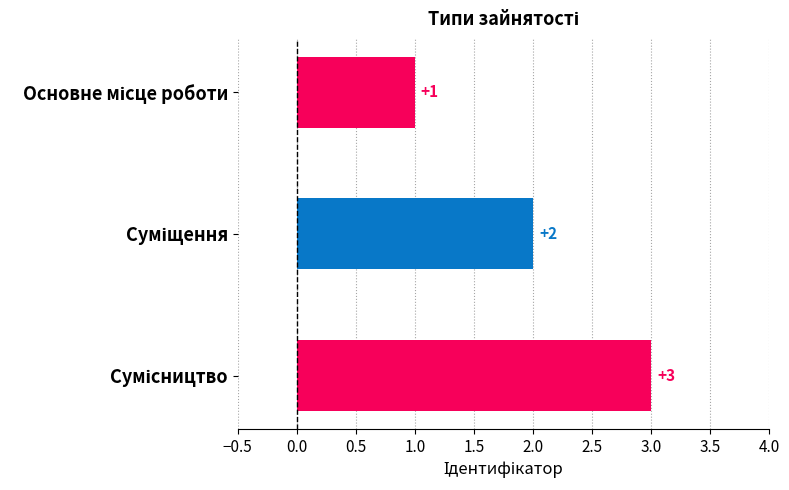

What is the value of the 2nd bar from the top?

2